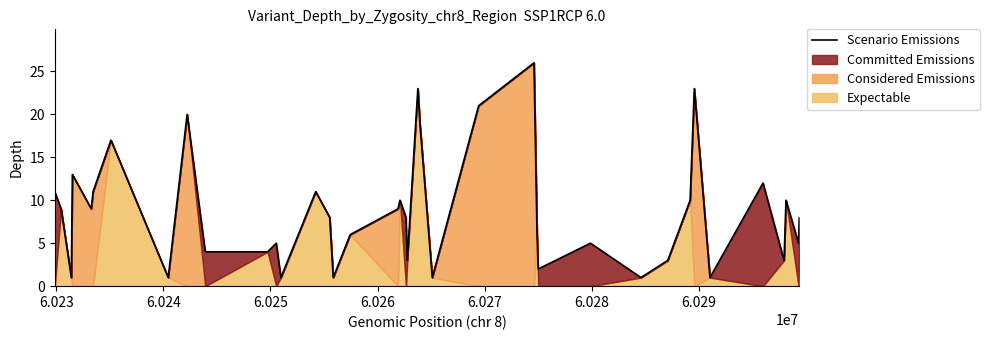

What is the average value?

9